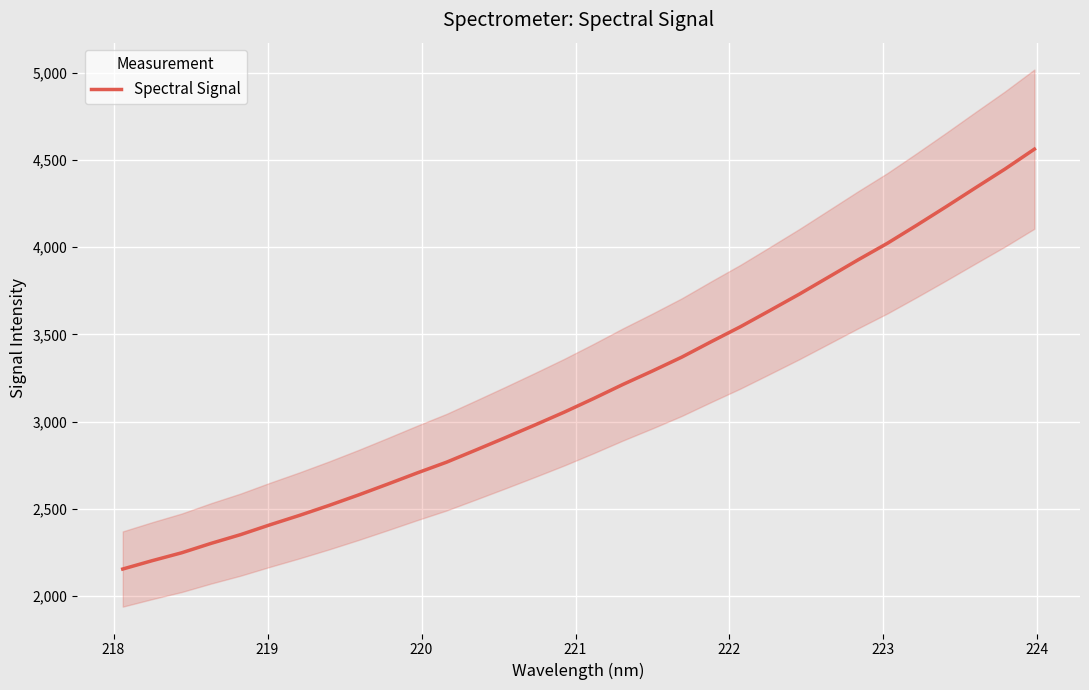

How many data points are less than 3132?

16